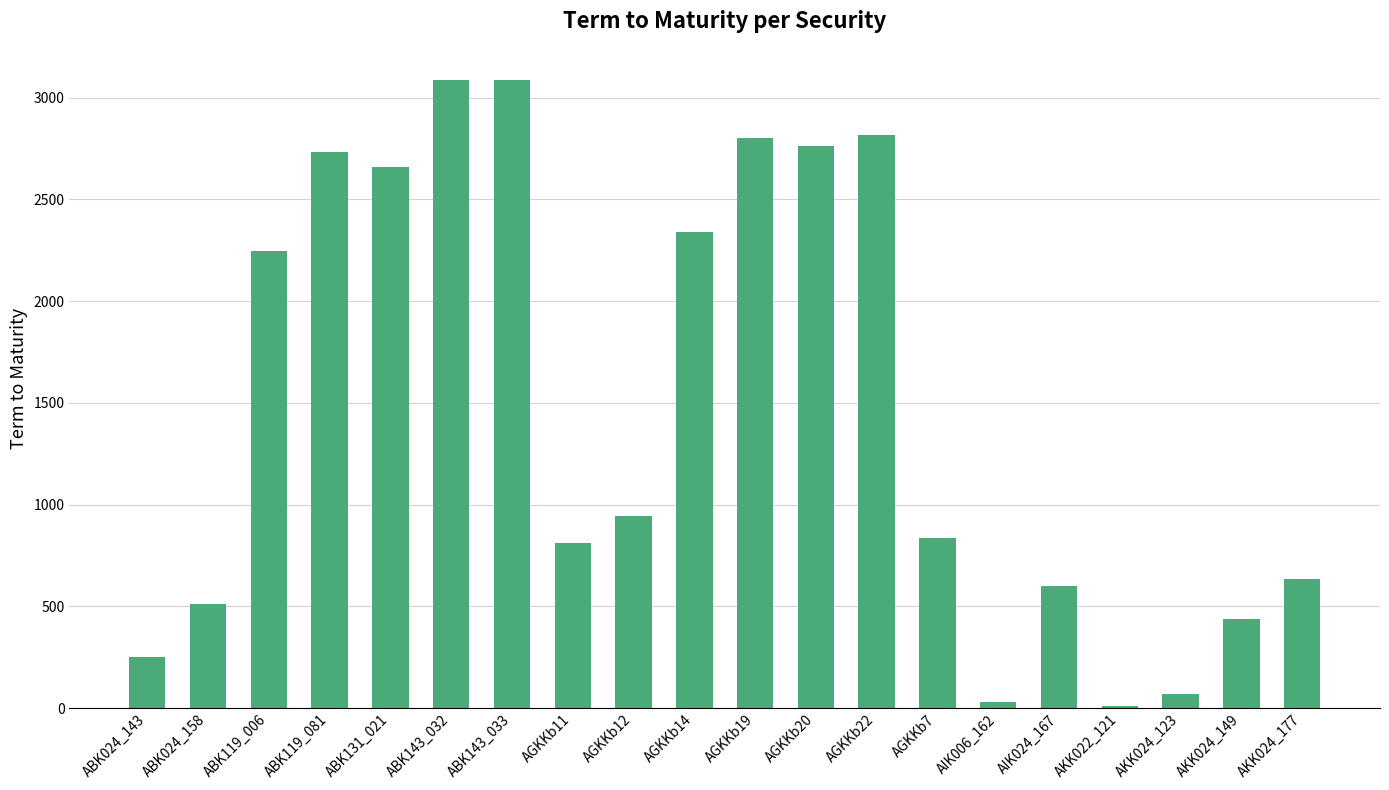

How many data points does each series have?

20